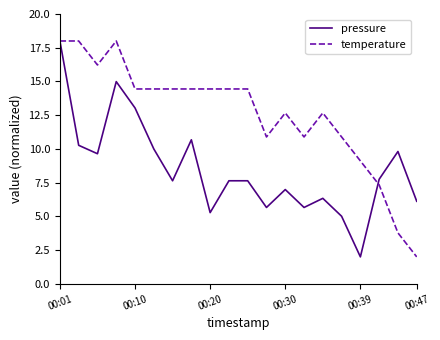

Count the number of categories in the chart.

20